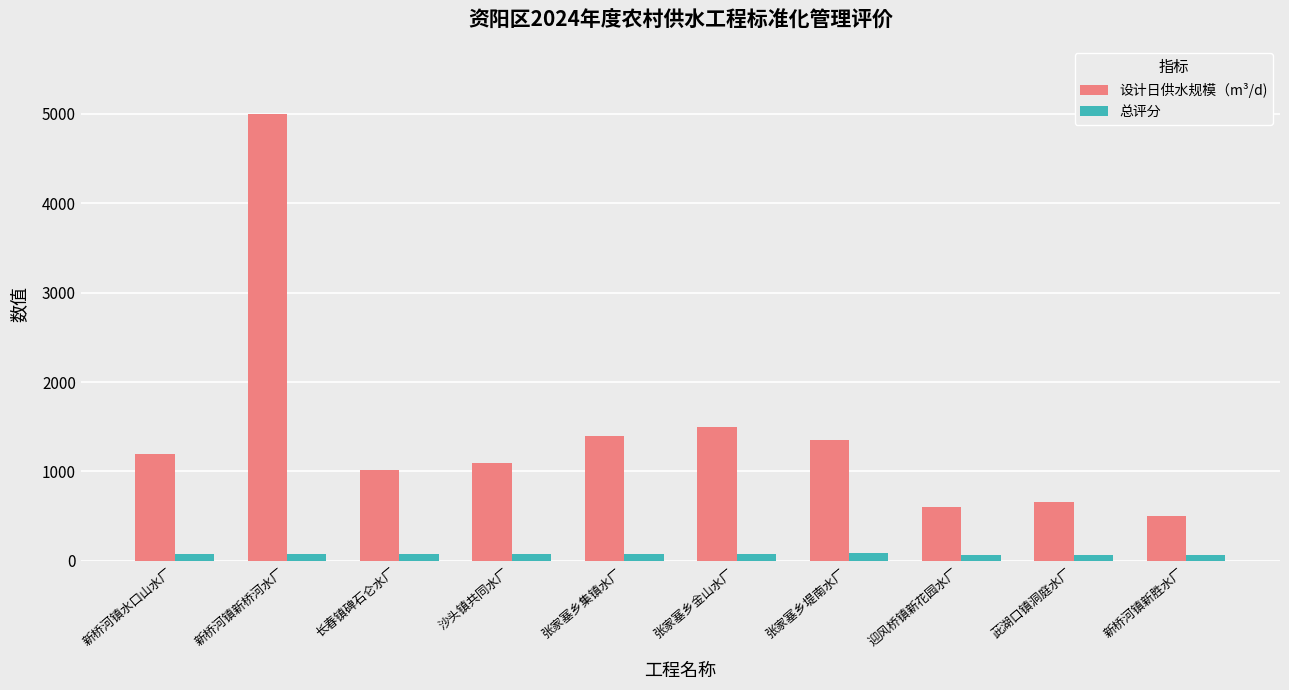

Where is 设计日供水规模（m³/d) nearest to the value 2750?

张家塞乡金山水厂